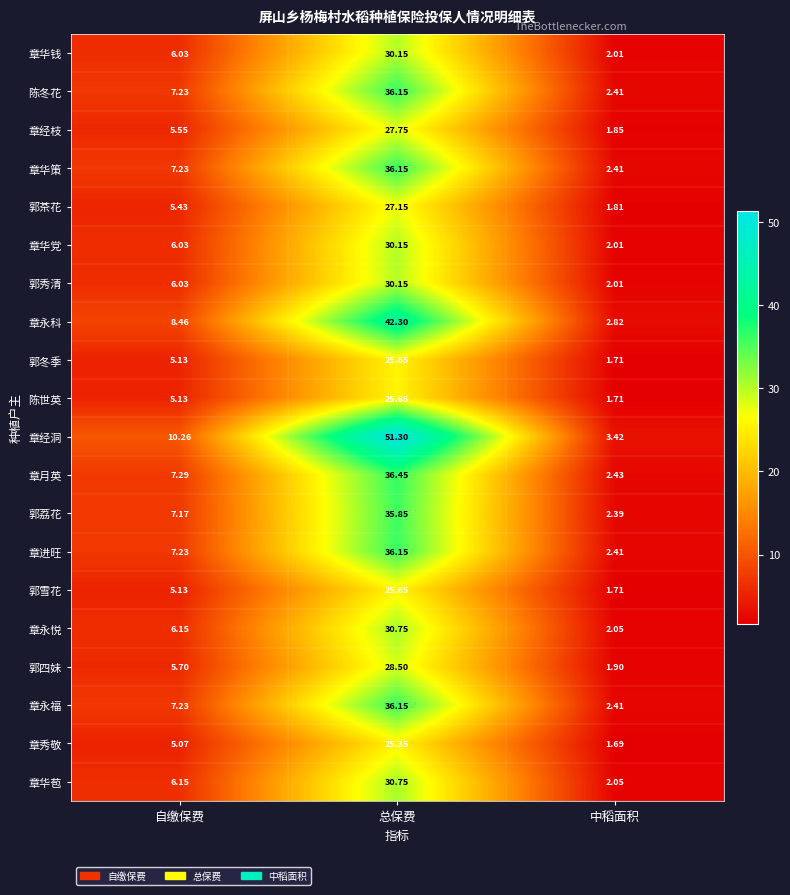

Where is 章进旺 nearest to the value 19?

自缴保费